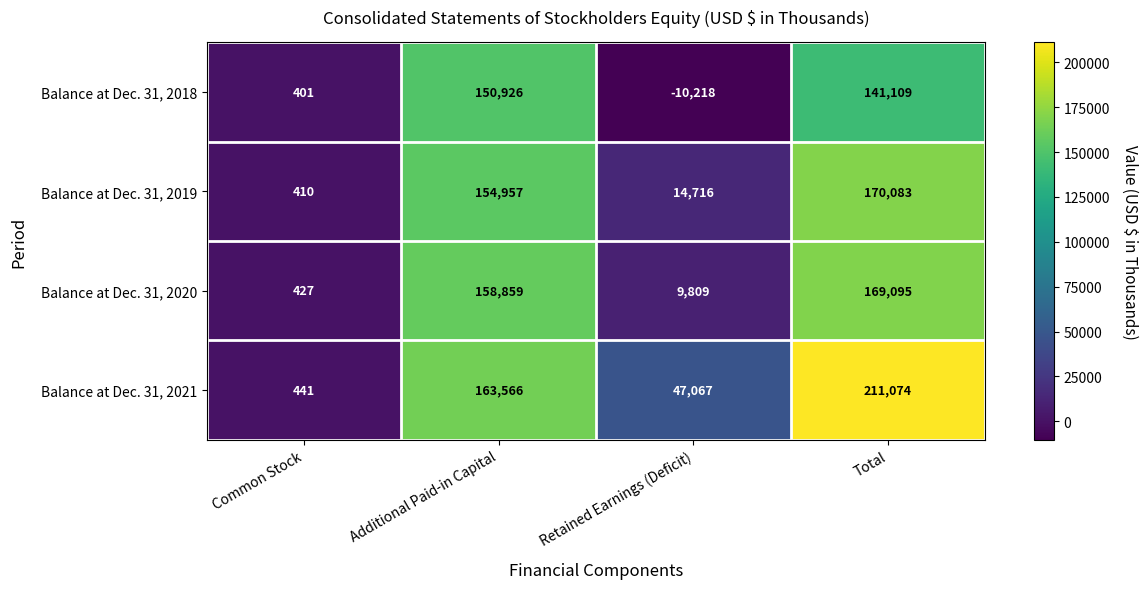

True or false: Balance at Dec. 31, 2018 has a value of 196423 at Total.

False